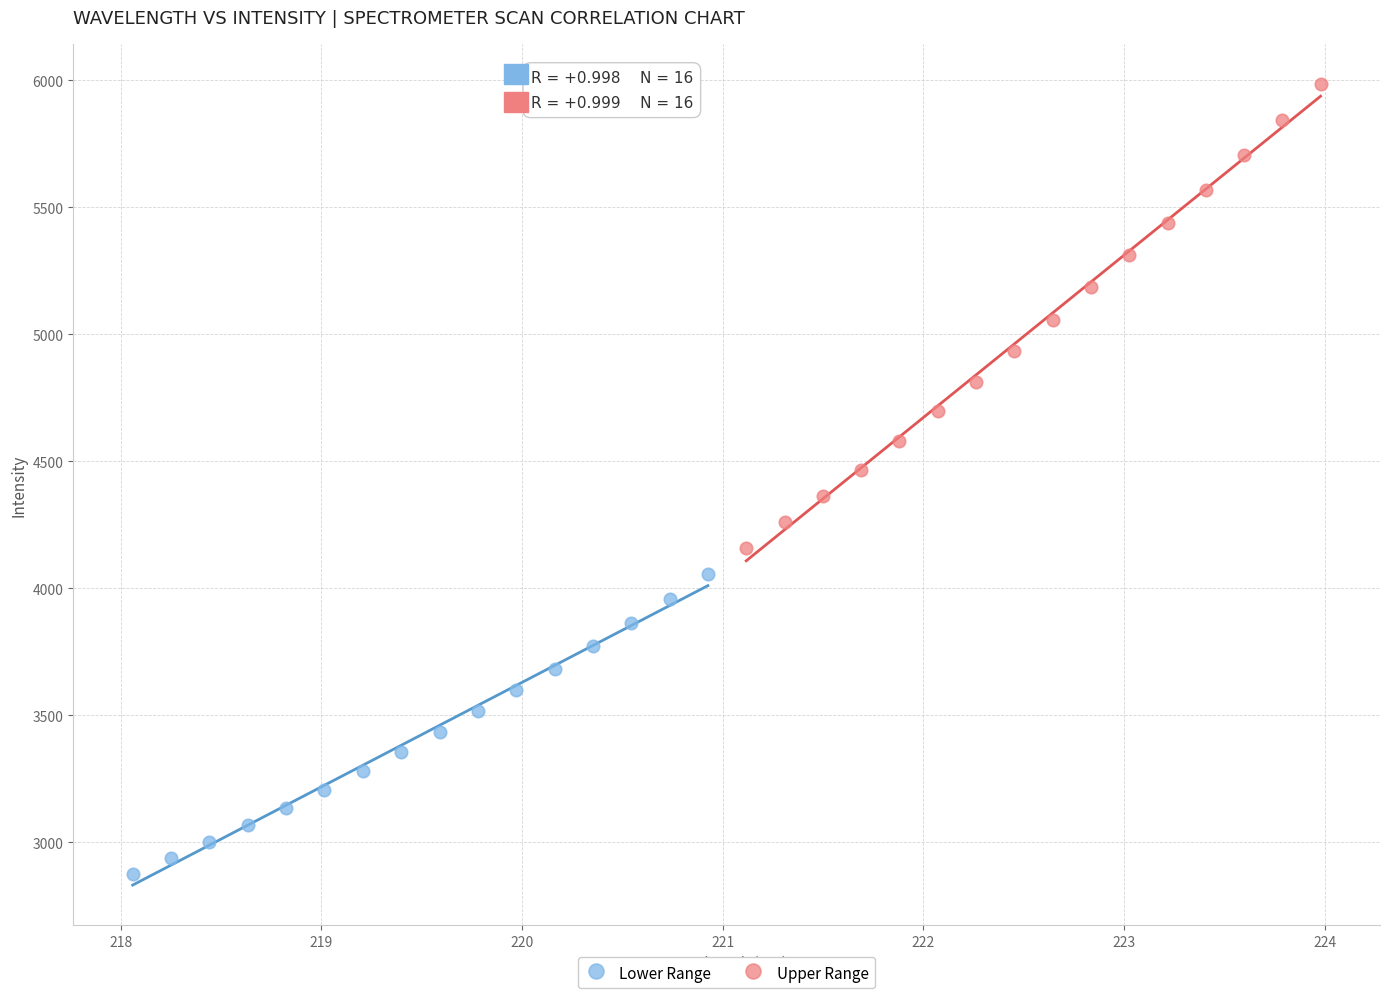

Which series has the largest Y range (max minus min)?

Upper Range